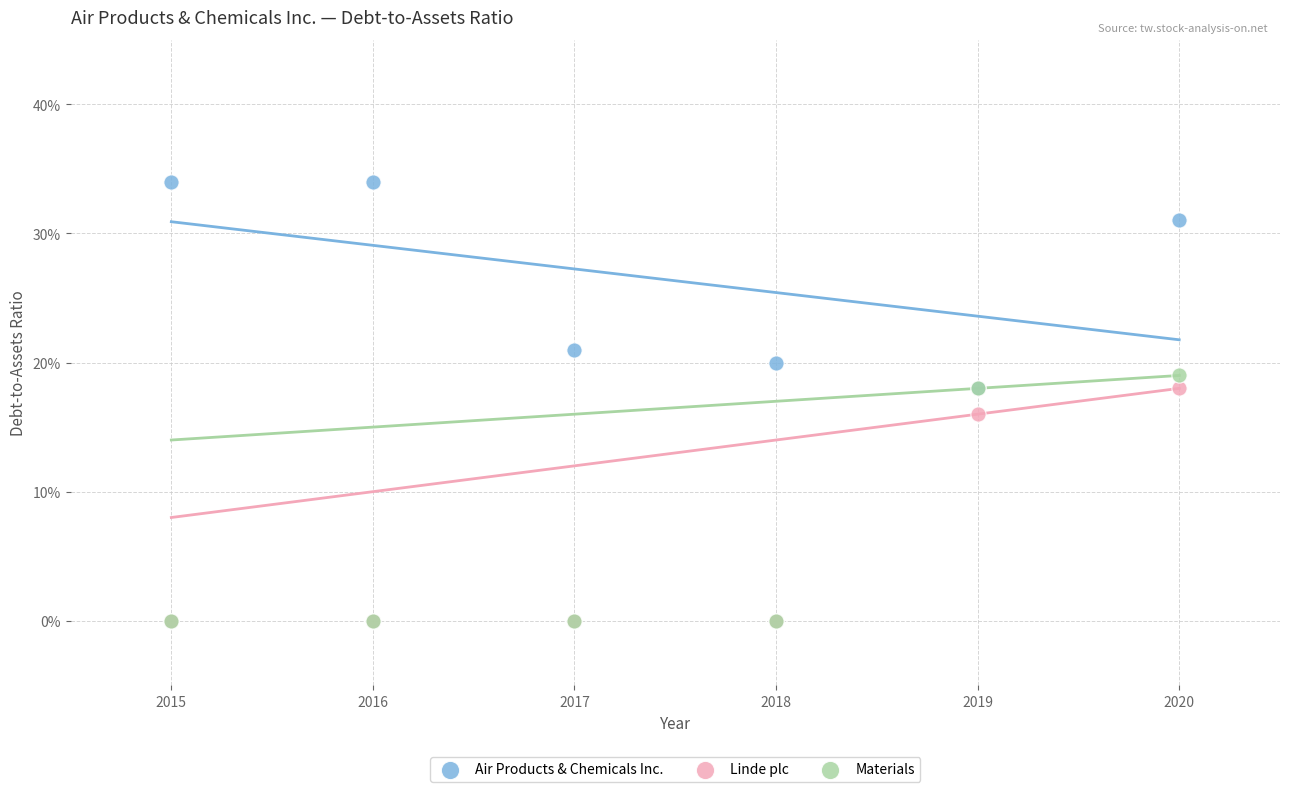

Which series has the largest Y range (max minus min)?

Materials